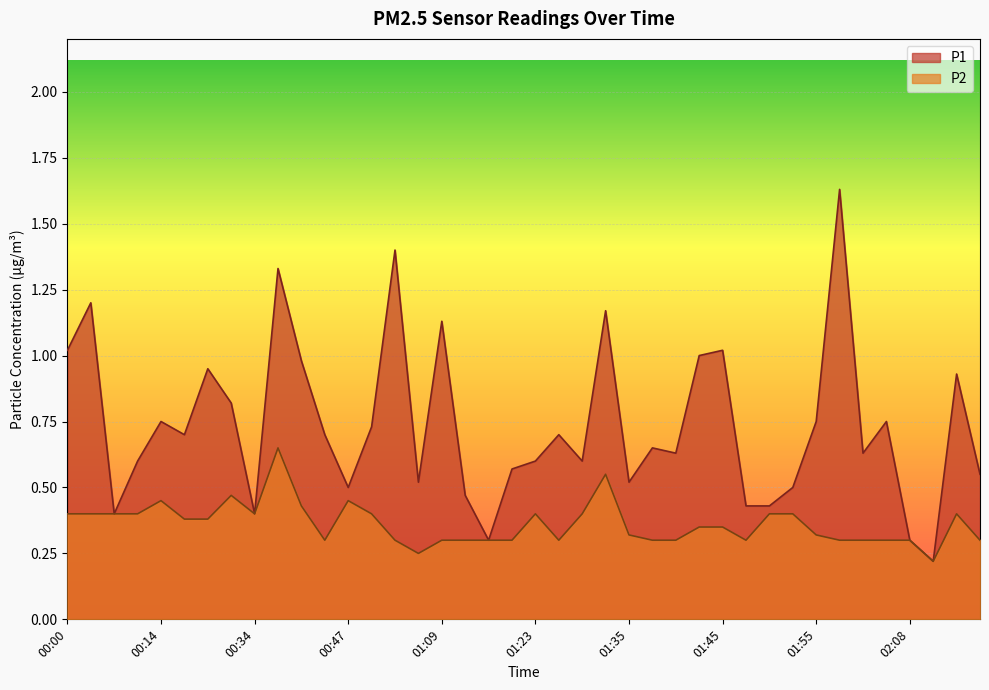

At which category does P2 reach its first local valley?

00:34